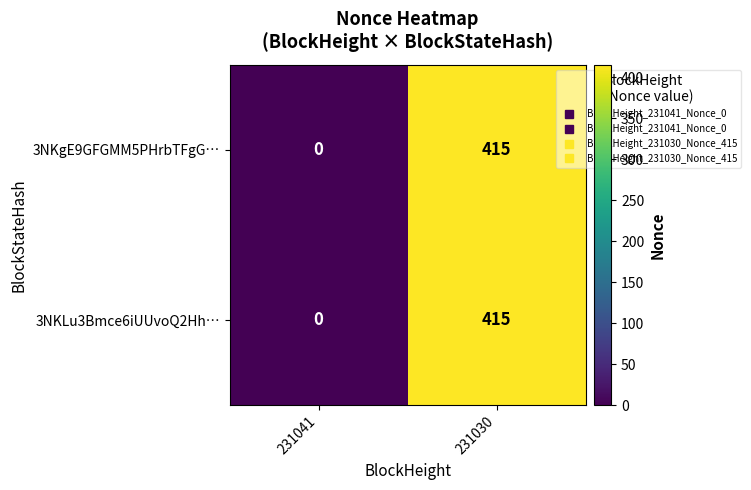

How many distinct data groups are displayed?

2